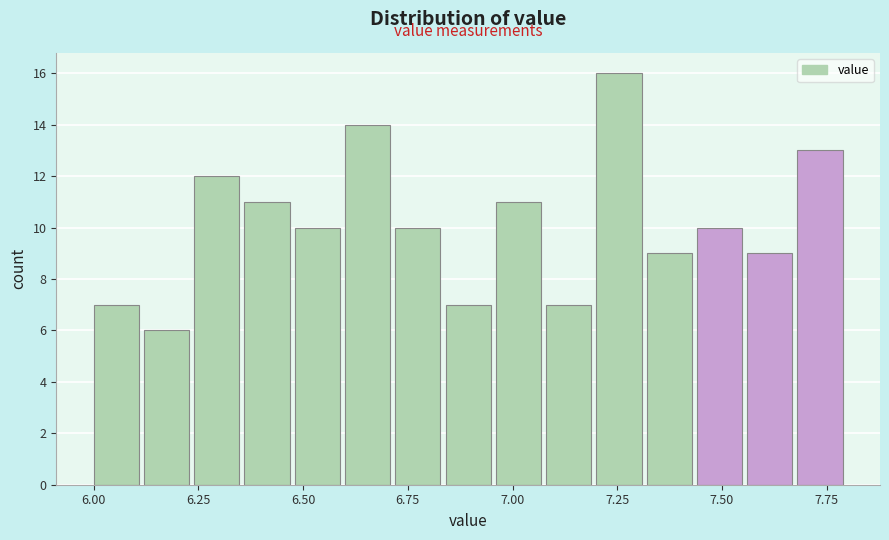

Read against the x-axis, roughly where is the centre of the tallest bar?

7.25